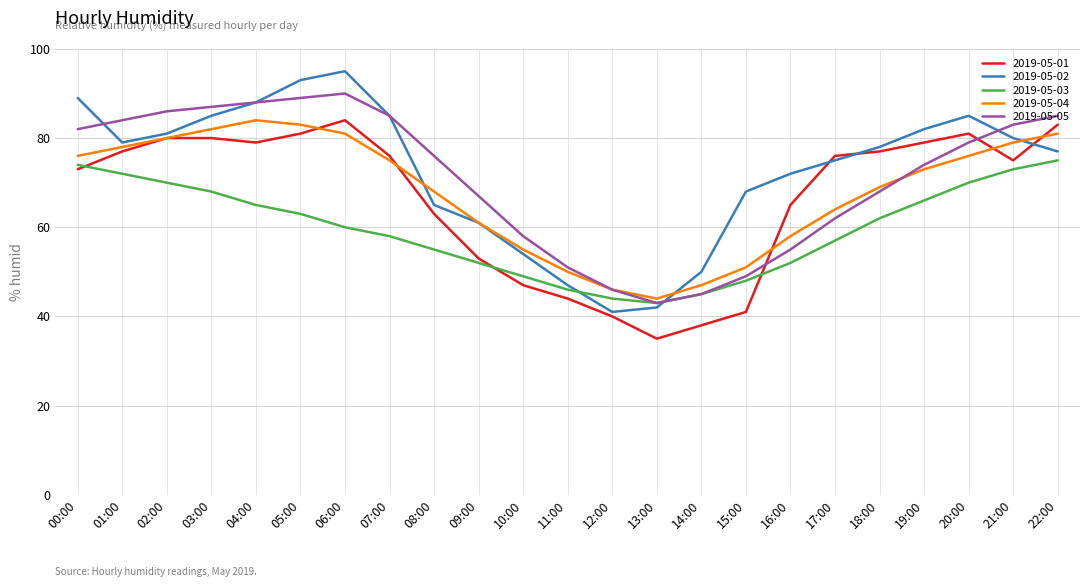

How many intersections are there between 2019-05-03 and 2019-05-02?

2